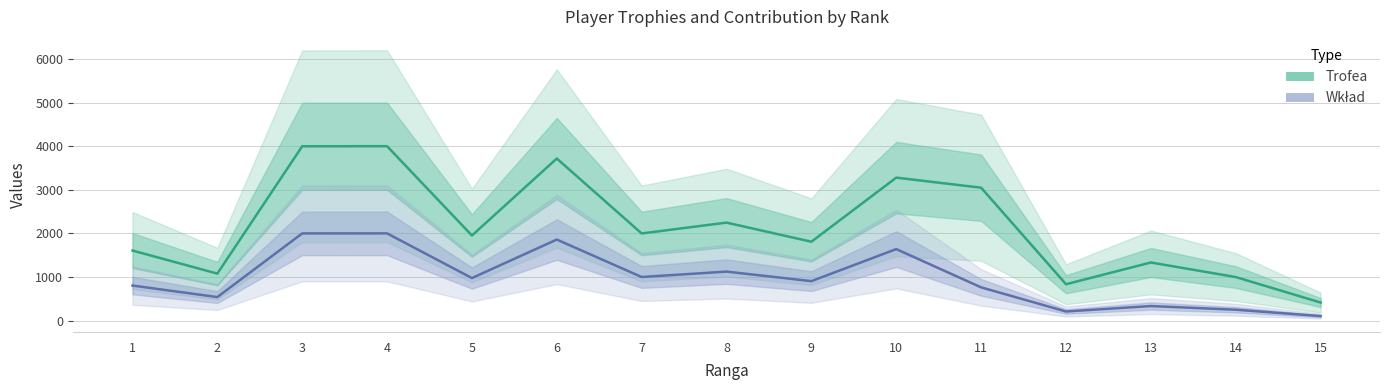

Reading left to right, extract all data points from this chart.

Trofea: 1608	1078	4002	4004	1953	3721	2000	2249	1810	3282	3051	834	1333	999	414
Wkład: 804	539	2001	2002	976	1860	1000	1124	905	1641	762	208	333	249	103